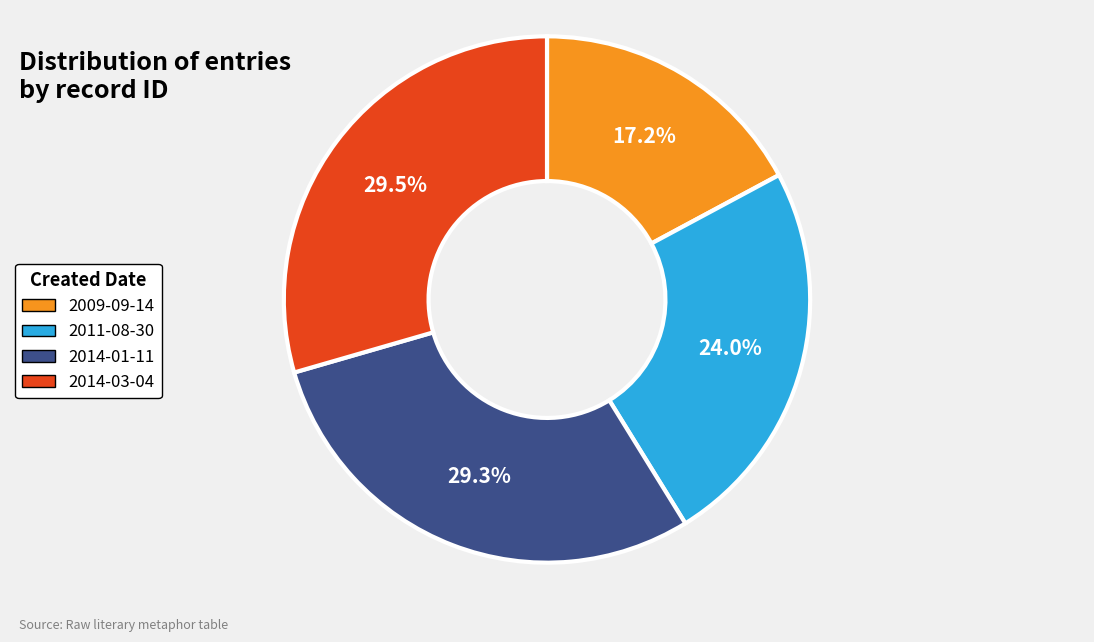

Does any single category account for the majority?

No